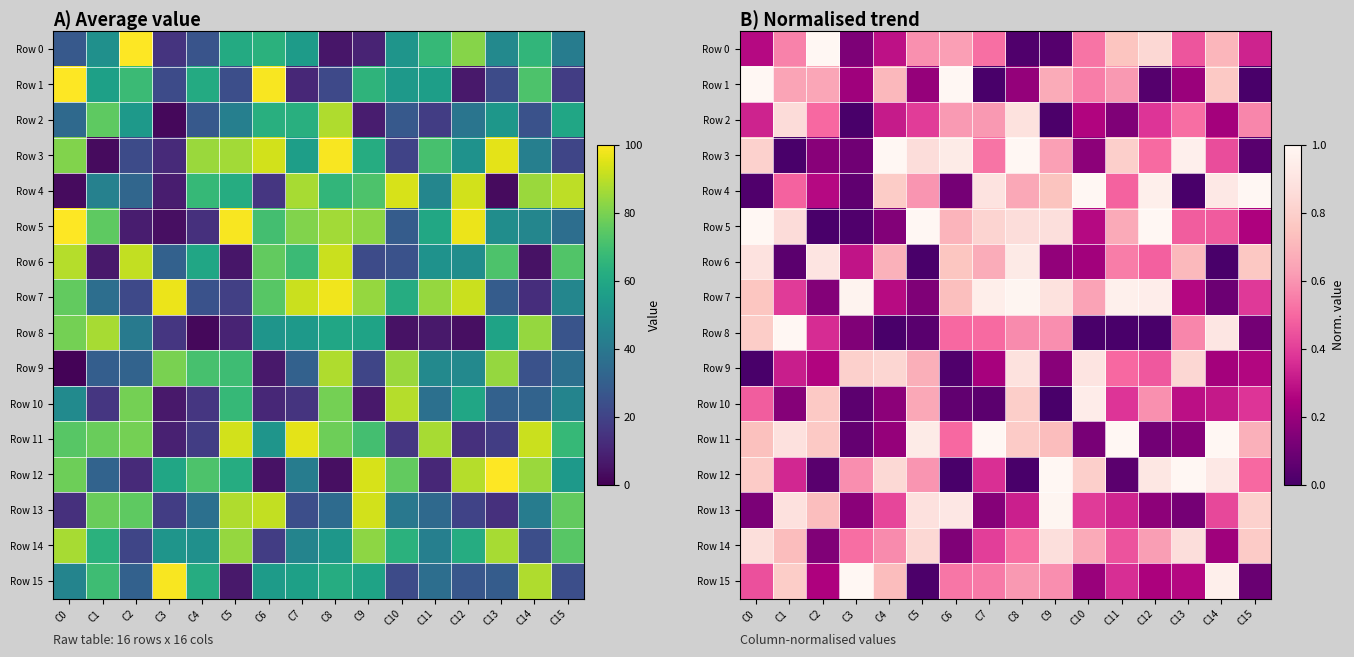

Is it true that Row 15 equals 1.7 at C14?

False